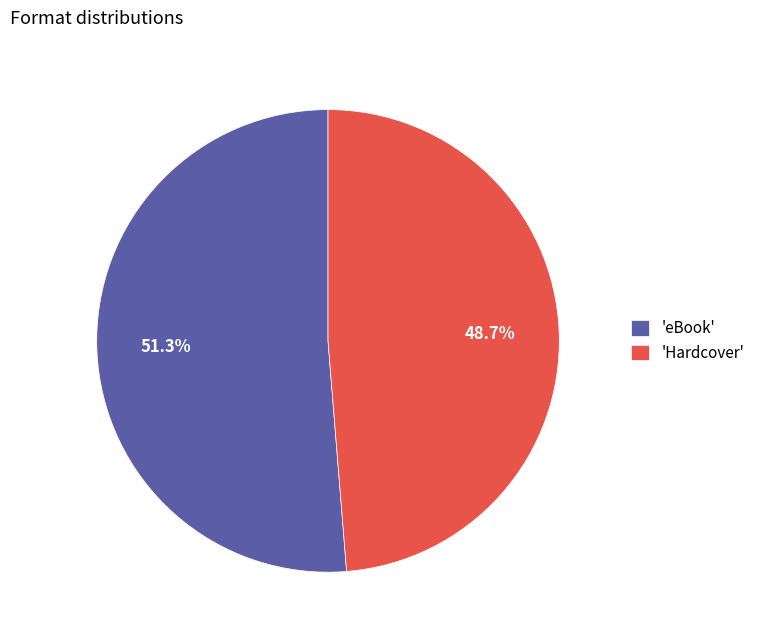

Rank the categories by value from lowest to highest.

'Hardcover', 'eBook'